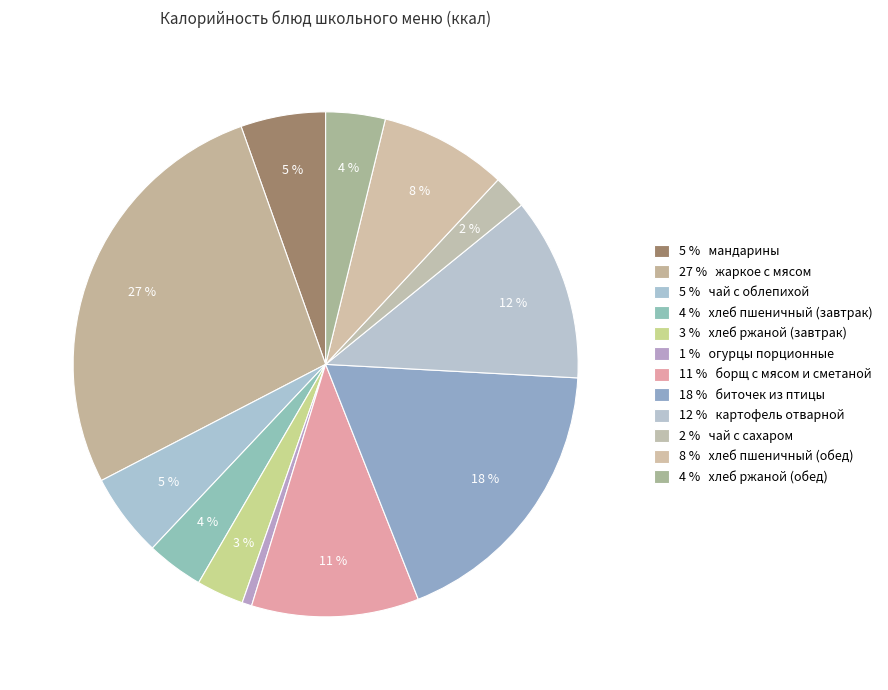

How many slices are in this pie chart?

12